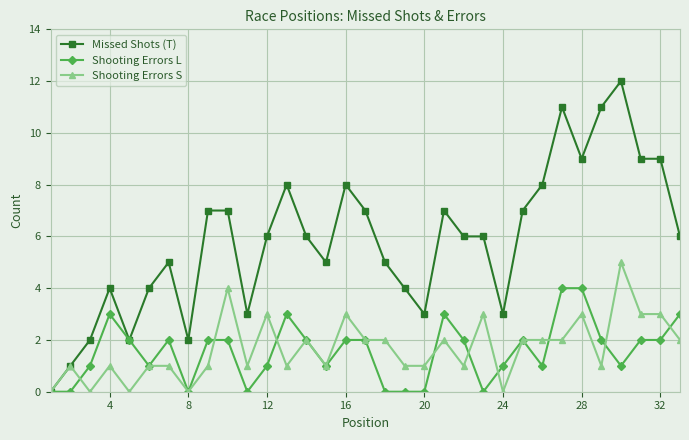

What is the difference between the second highest and second lowest values in the Shooting Errors S series?

4